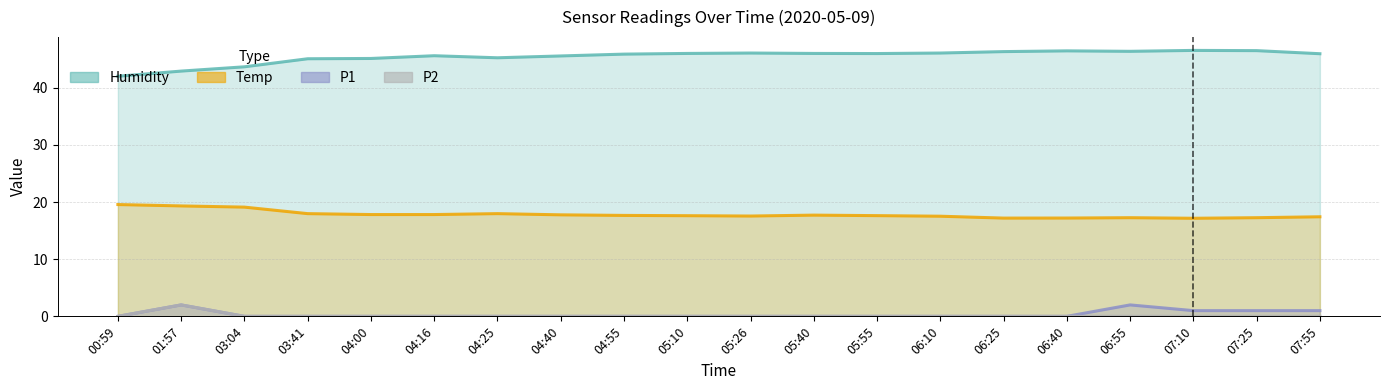

What is the sum of all Humidity values?

909.3